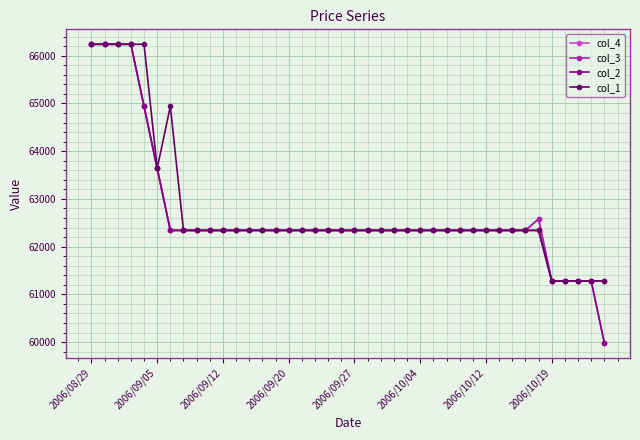

What is the minimum value for col_1?

61280